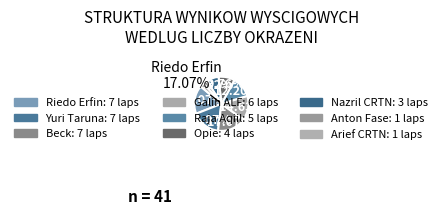

Approximately how many times larger is the value at Riedo Erfin compared to Yuri Taruna?

1.0